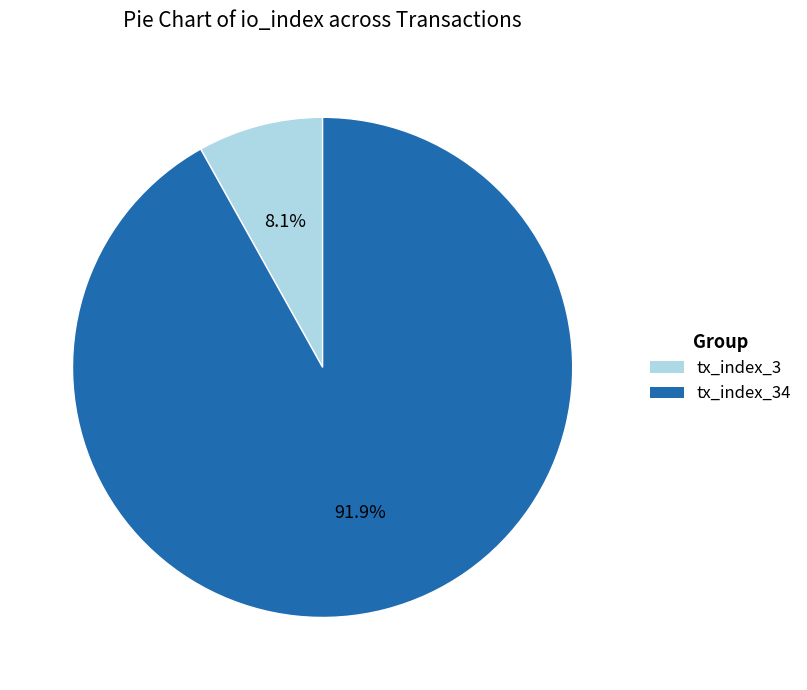

What is the largest slice in the pie chart?

tx_index_34